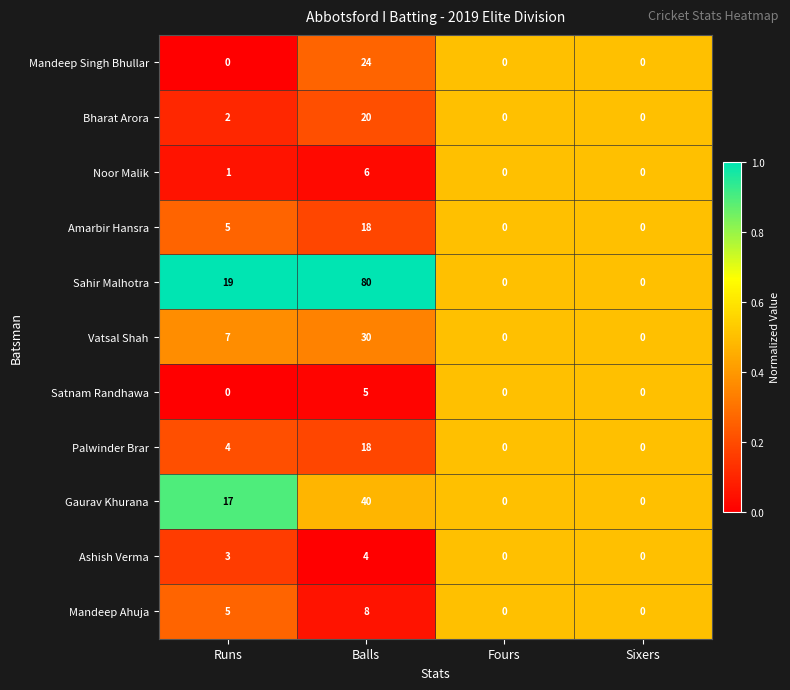

Count the Bharat Arora values in the range 0 to 20.

4